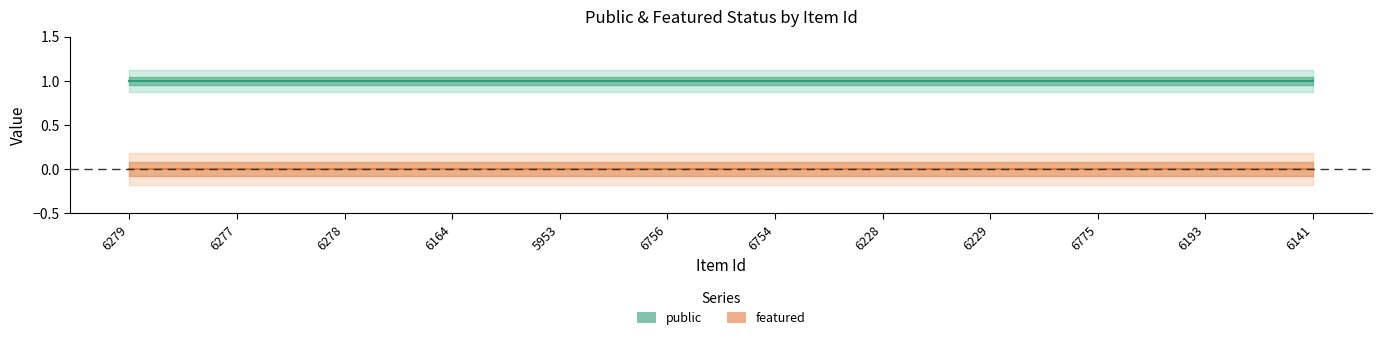

What is the label of the 8th point from the left?

6228